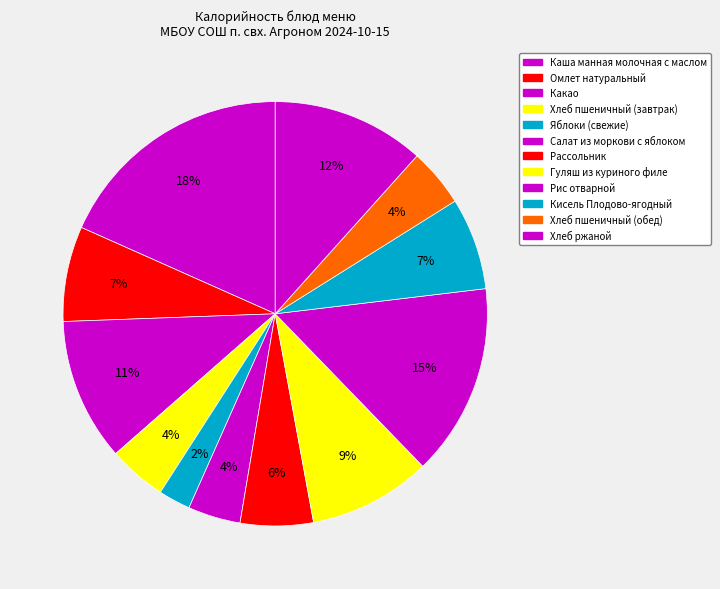

Does any single category account for the majority?

No